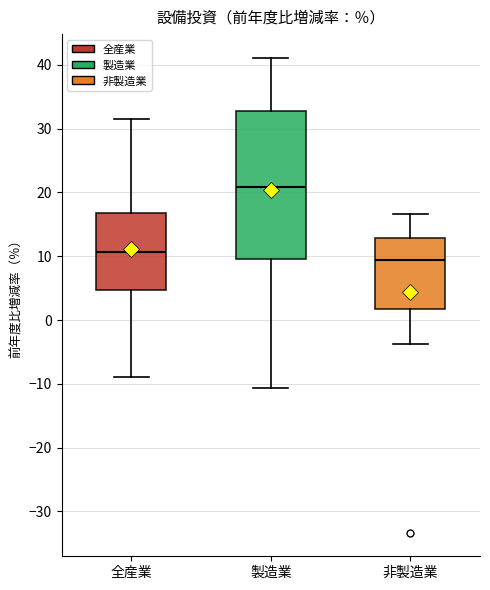

Reading left to right, read every box against the y-axis: the position of its median line, the range the box covers, and the ends of its whiskers. The values are not printed on the chart, so give them approximately, as read against the axis.

全産業: median 11, box 5 to 17, whiskers -9 to 32
製造業: median 21, box 10 to 33, whiskers -11 to 41
非製造業: median 9, box 2 to 13, whiskers -4 to 17